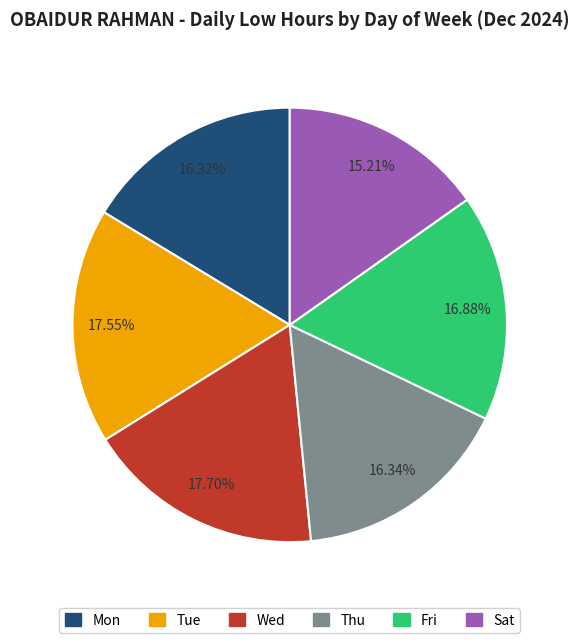

Which category has the smallest portion of the pie?

Sat